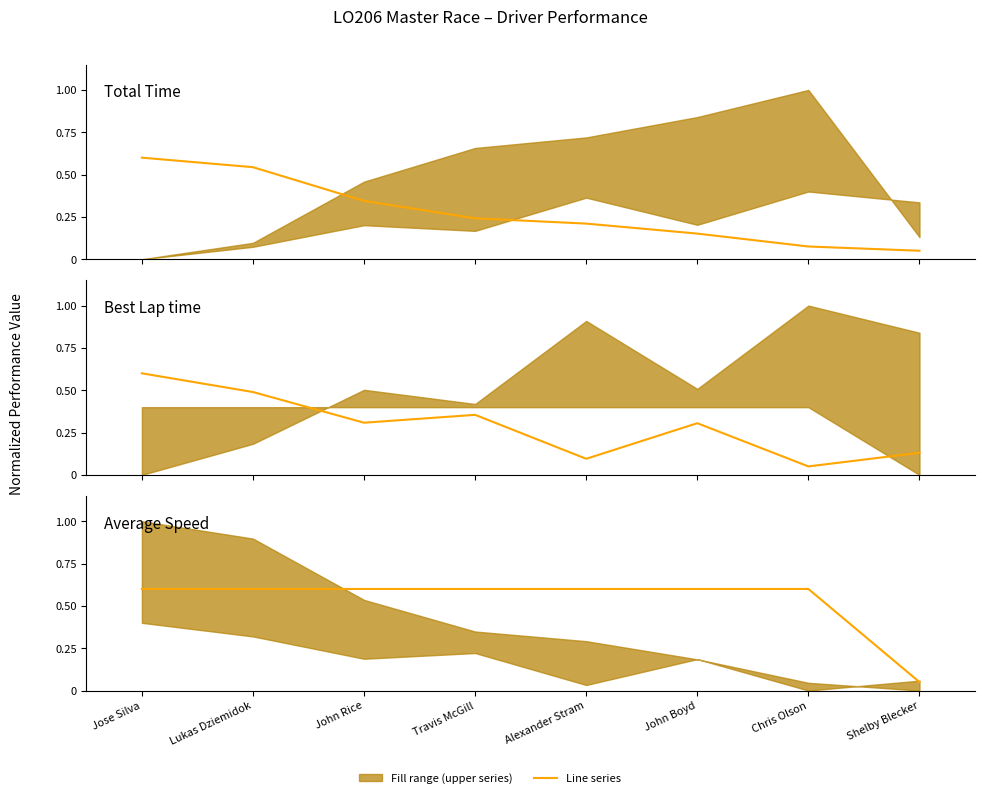

What is the approximate value of Total Laps at Alexander Stram?

0.6